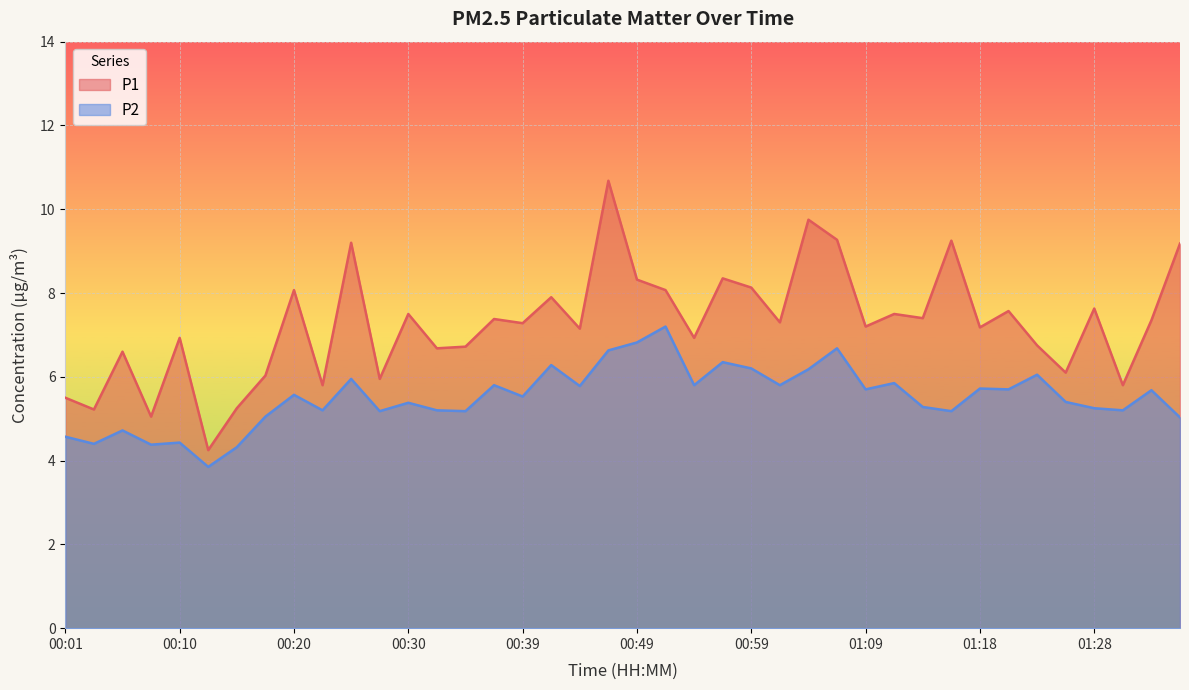

List the labels in order of P1 value, largest first.

00:47, 01:04, 01:06, 01:16, 00:25, 01:35, 00:57, 00:49, 00:59, 00:20, 00:52, 00:42, 01:28, 01:21, 00:30, 01:11, 01:14, 00:37, 01:33, 01:01, 00:39, 01:09, 01:18, 00:44, 00:10, 00:54, 01:23, 00:35, 00:32, 00:05, 01:26, 00:18, 00:27, 00:23, 01:31, 00:01, 00:15, 00:03, 00:08, 00:13